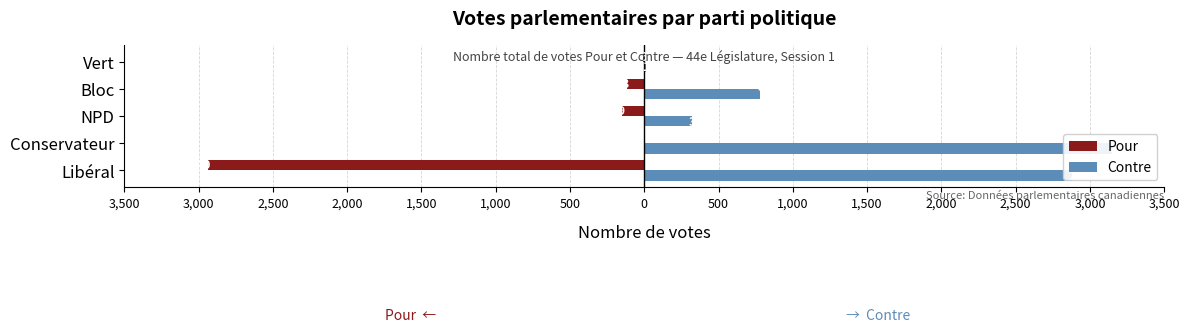

Which series has the largest total across all categories?

Contre